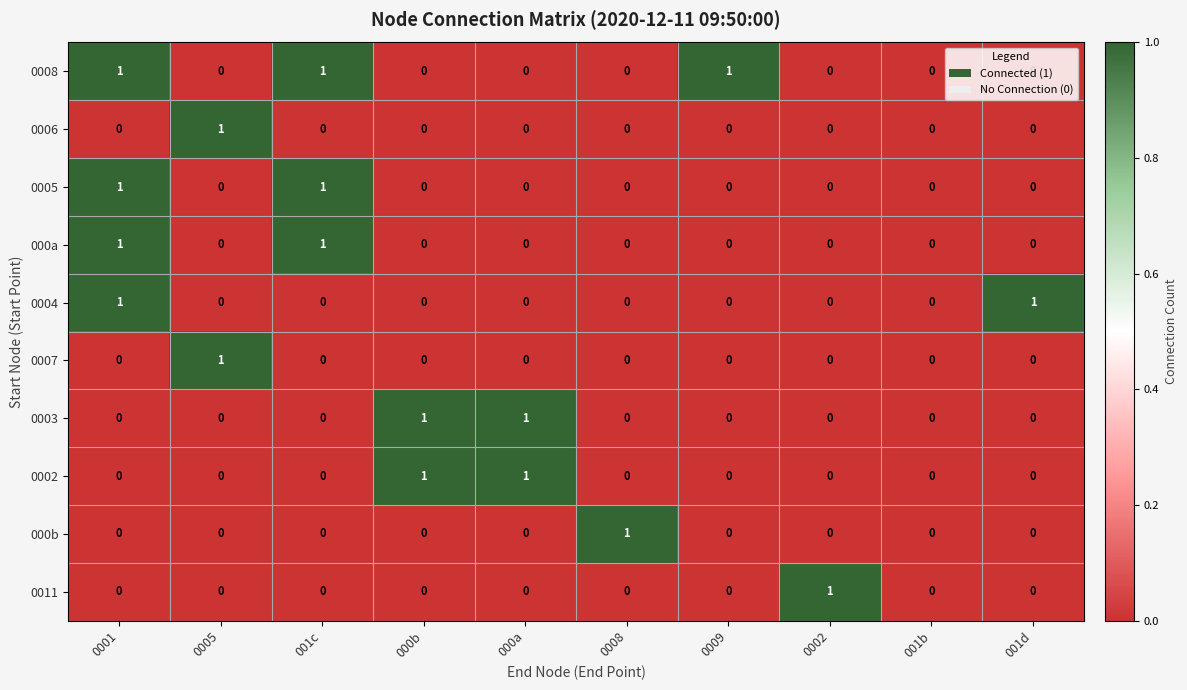

Count the 000b values in the range 0 to 1.

10